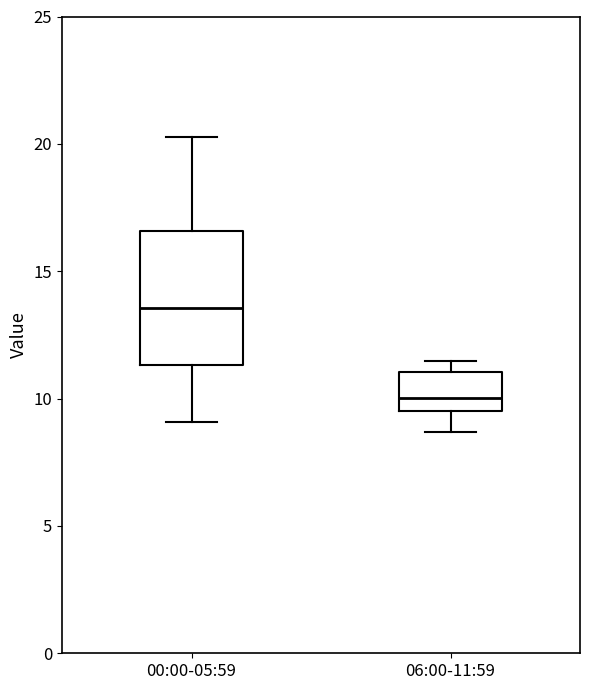

Reading left to right, transcribe this box plot: for each box, give where its median line is, the range the box spans, and where its two whiskers end, as read against the y-axis. The values are not printed on the chart, so give them approximately, as read against the axis.

00:00-05:59: median 13.5, box 11.5 to 16.5, whiskers 9.0 to 20.5
06:00-11:59: median 10.0, box 9.5 to 11.0, whiskers 8.5 to 11.5